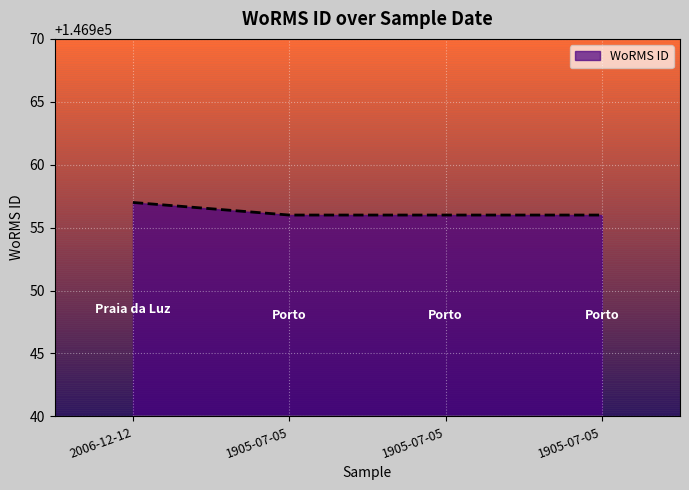

Does the chart display data point markers on the line(s)?

No